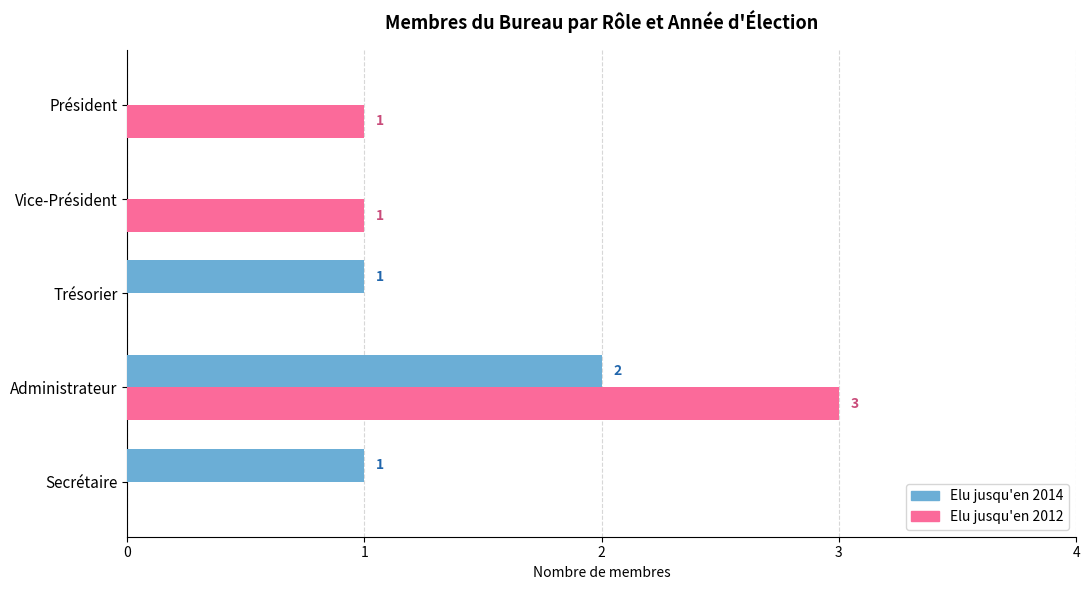

What is the total value across all series at Administrateur?

5